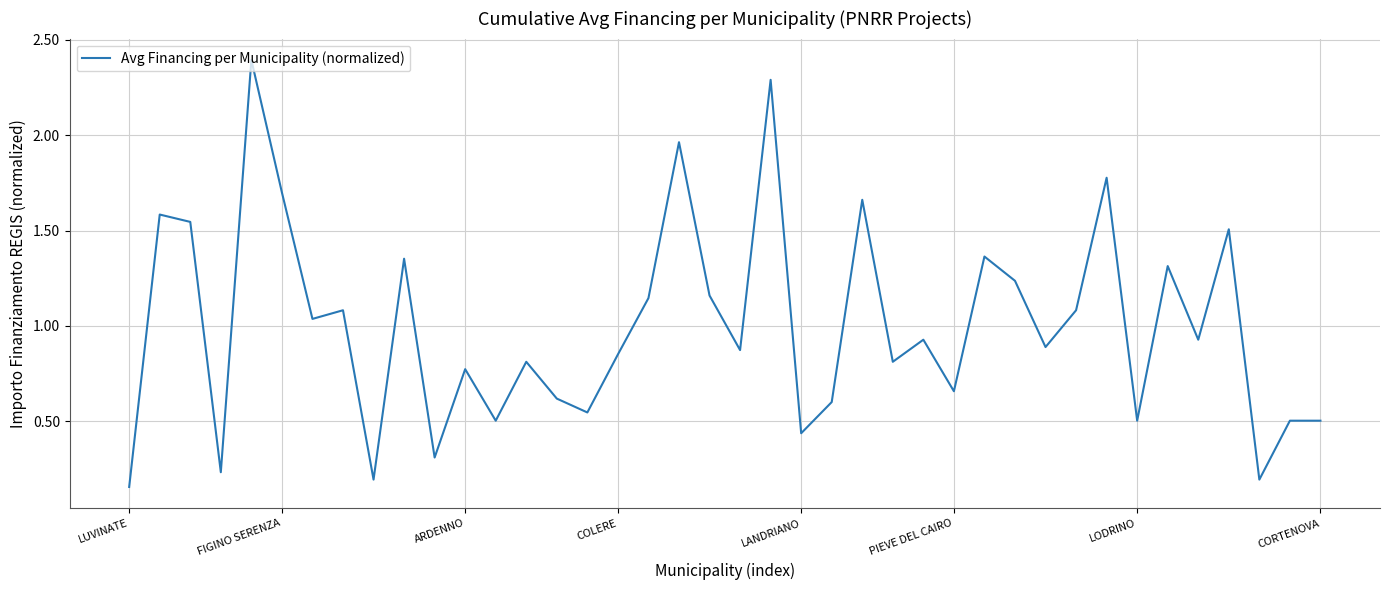

What is the maximum value shown in the chart?

2.4